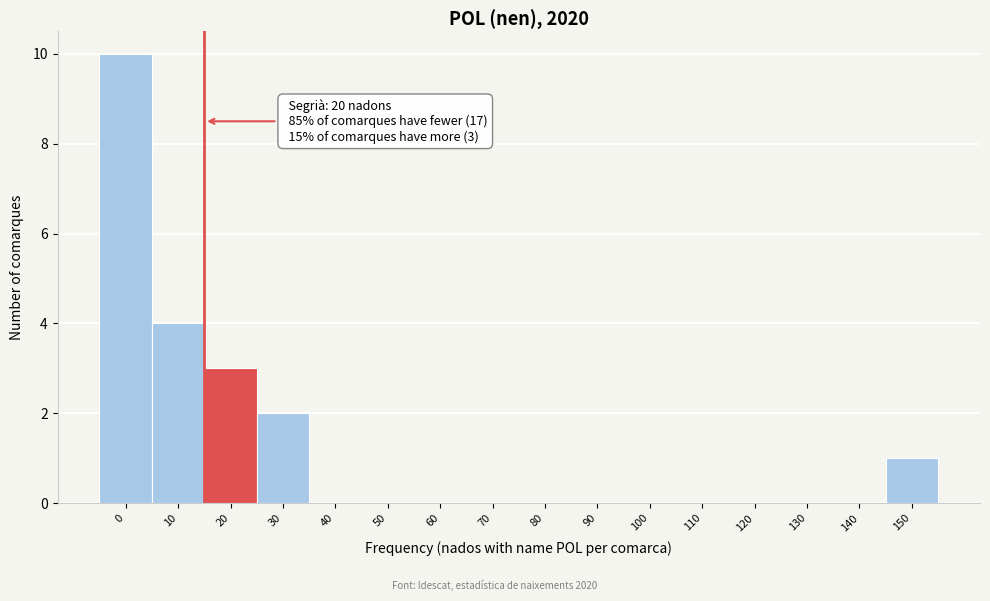

Reading left to right, what are all the values shown in this chart?

0=10	10=4	20=3	30=2	40=0	50=0	60=0	70=0	80=0	90=0	100=0	110=0	120=0	130=0	140=0	150=1